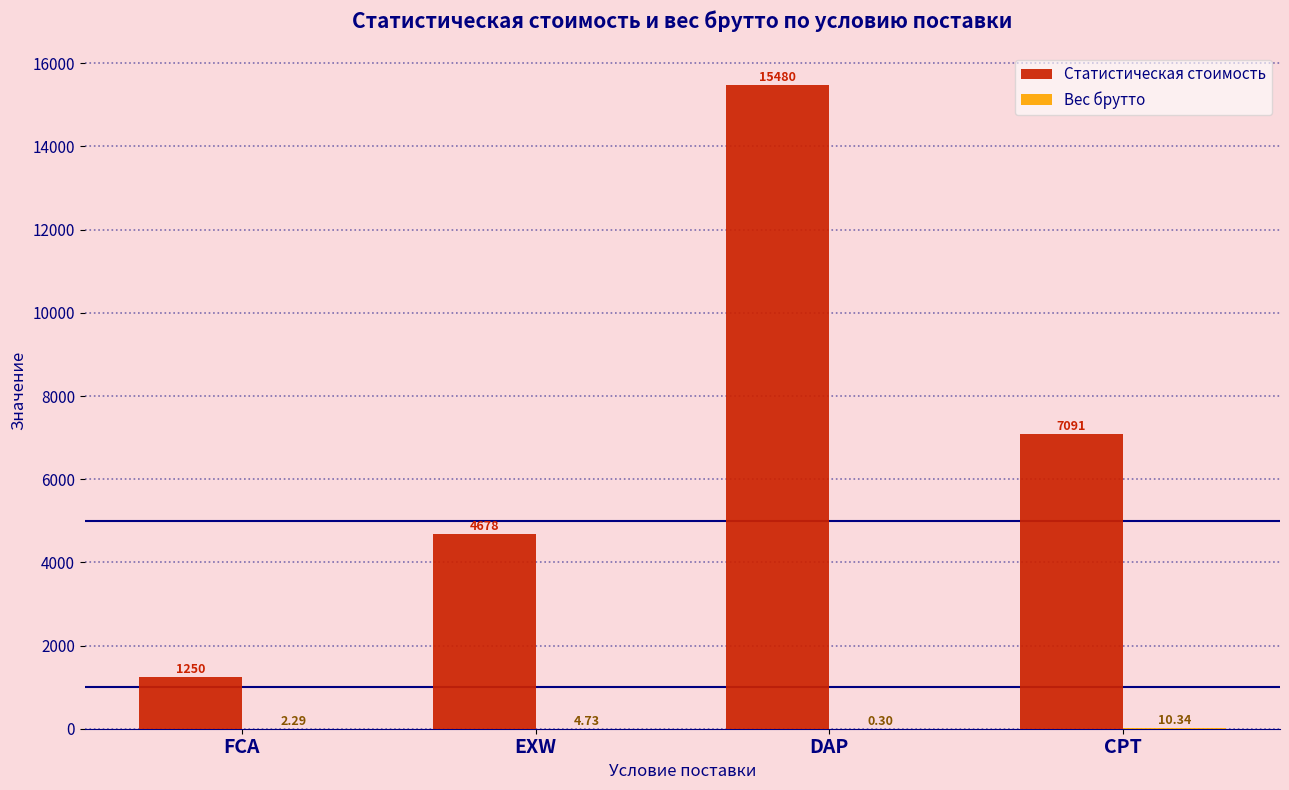

At which category is the sum across all series the highest?

DAP